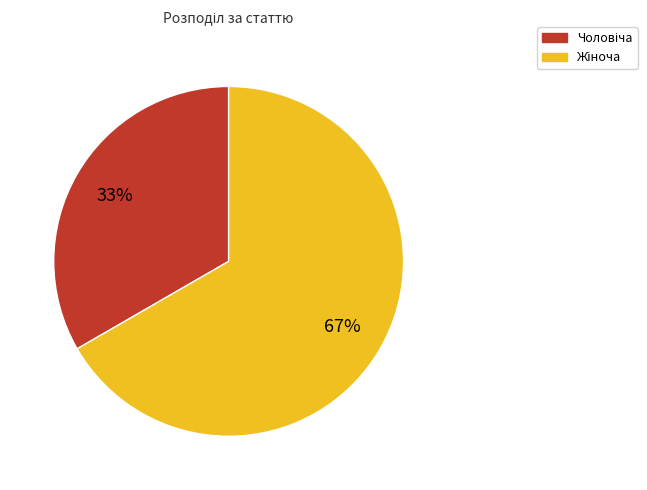

Is there a majority slice in this chart?

Yes